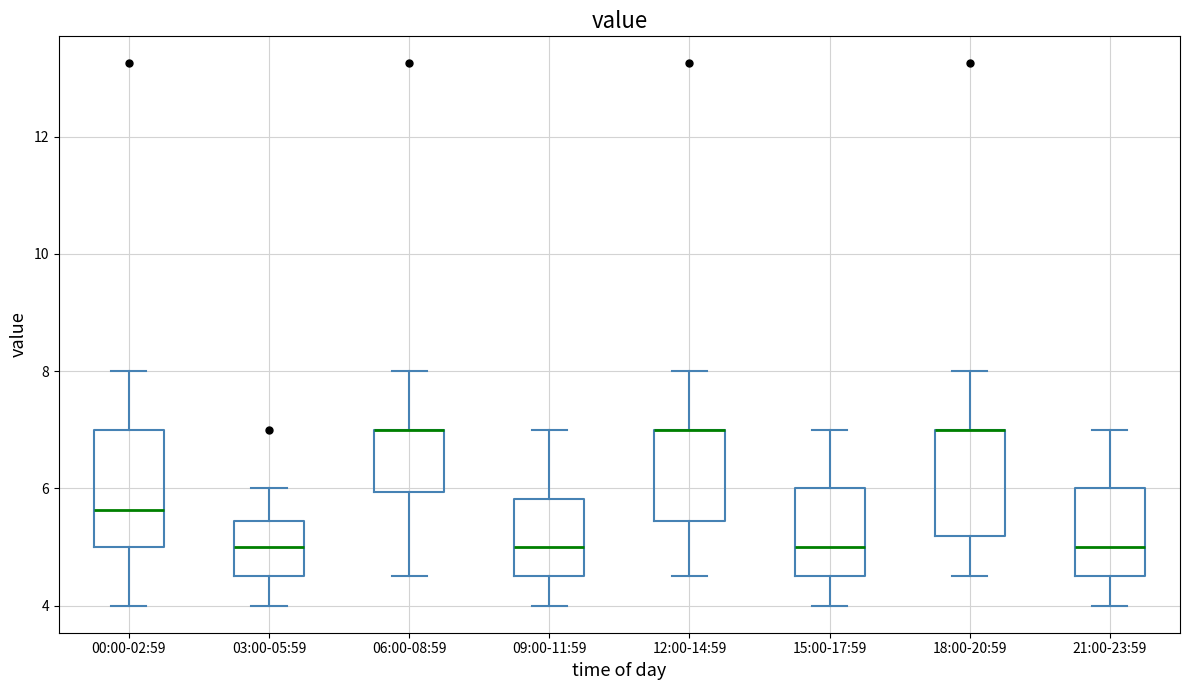

Reading left to right, read every box against the y-axis: the position of its median line, the range the box covers, and the ends of its whiskers. The values are not printed on the chart, so give them approximately, as read against the axis.

00:00-02:59: median 5.6, box 5.0 to 7.0, whiskers 4.0 to 8.0
03:00-05:59: median 5.0, box 4.6 to 5.4, whiskers 4.0 to 6.0
06:00-08:59: median 7.0 (drawn on the box's upper edge), box 6.0 to 7.0, whiskers 4.6 to 8.0
09:00-11:59: median 5.0, box 4.6 to 5.8, whiskers 4.0 to 7.0
12:00-14:59: median 7.0 (drawn on the box's upper edge), box 5.4 to 7.0, whiskers 4.6 to 8.0
15:00-17:59: median 5.0, box 4.6 to 6.0, whiskers 4.0 to 7.0
18:00-20:59: median 7.0 (drawn on the box's upper edge), box 5.2 to 7.0, whiskers 4.6 to 8.0
21:00-23:59: median 5.0, box 4.6 to 6.0, whiskers 4.0 to 7.0